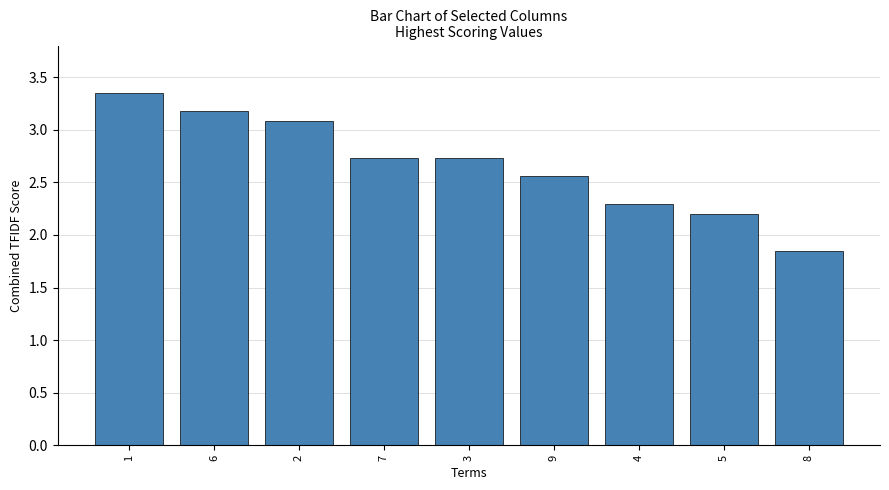

Approximately how many times larger is the value at 2 compared to 5?

1.4